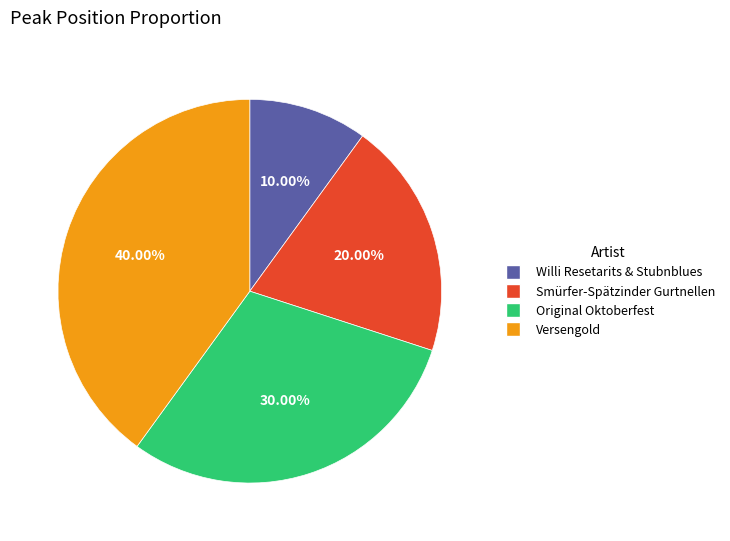

Which has a higher value, Versengold or Smürfer-Spätzinder Gurtnellen?

Versengold